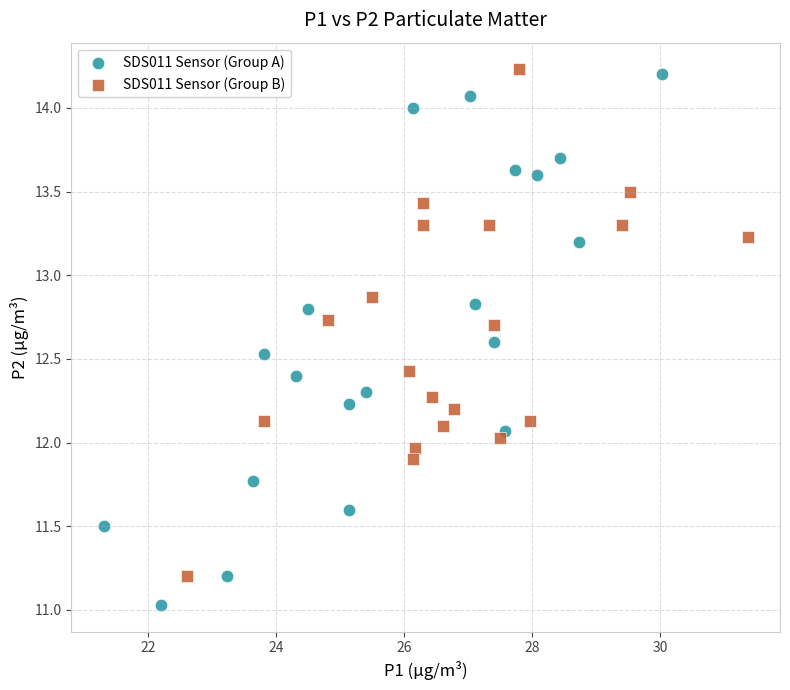

Which series reaches the minimum Y coordinate?

SDS011 Sensor (Group A)